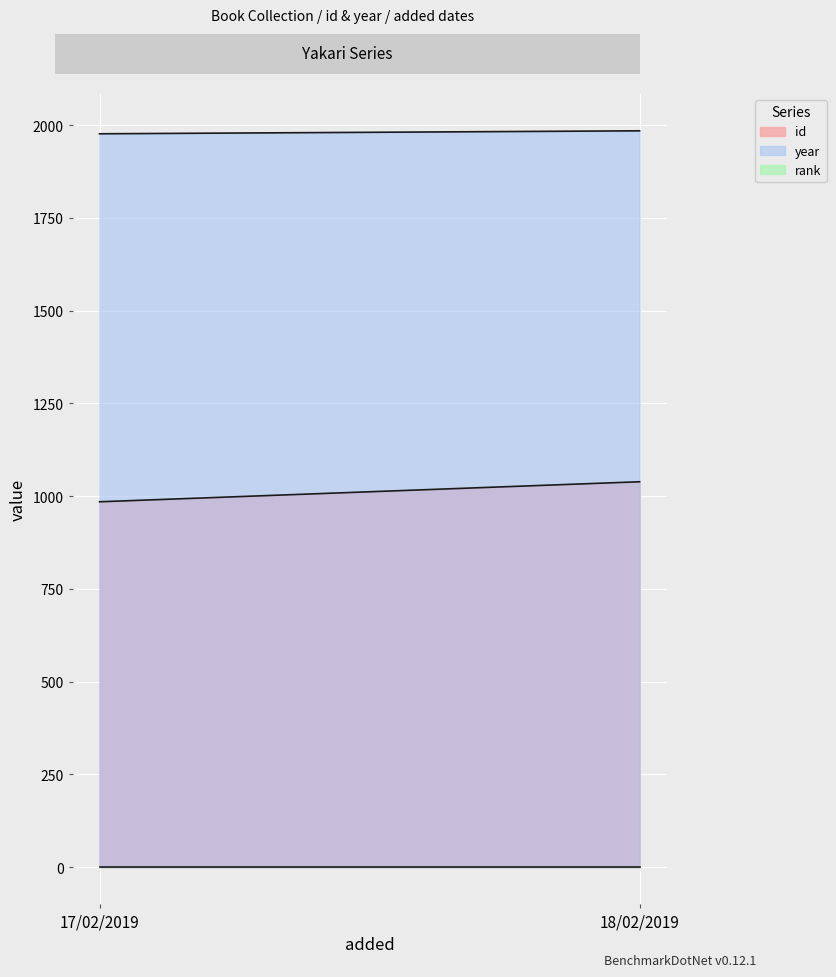

What is the value of the year point at the 2nd from the left?

1985